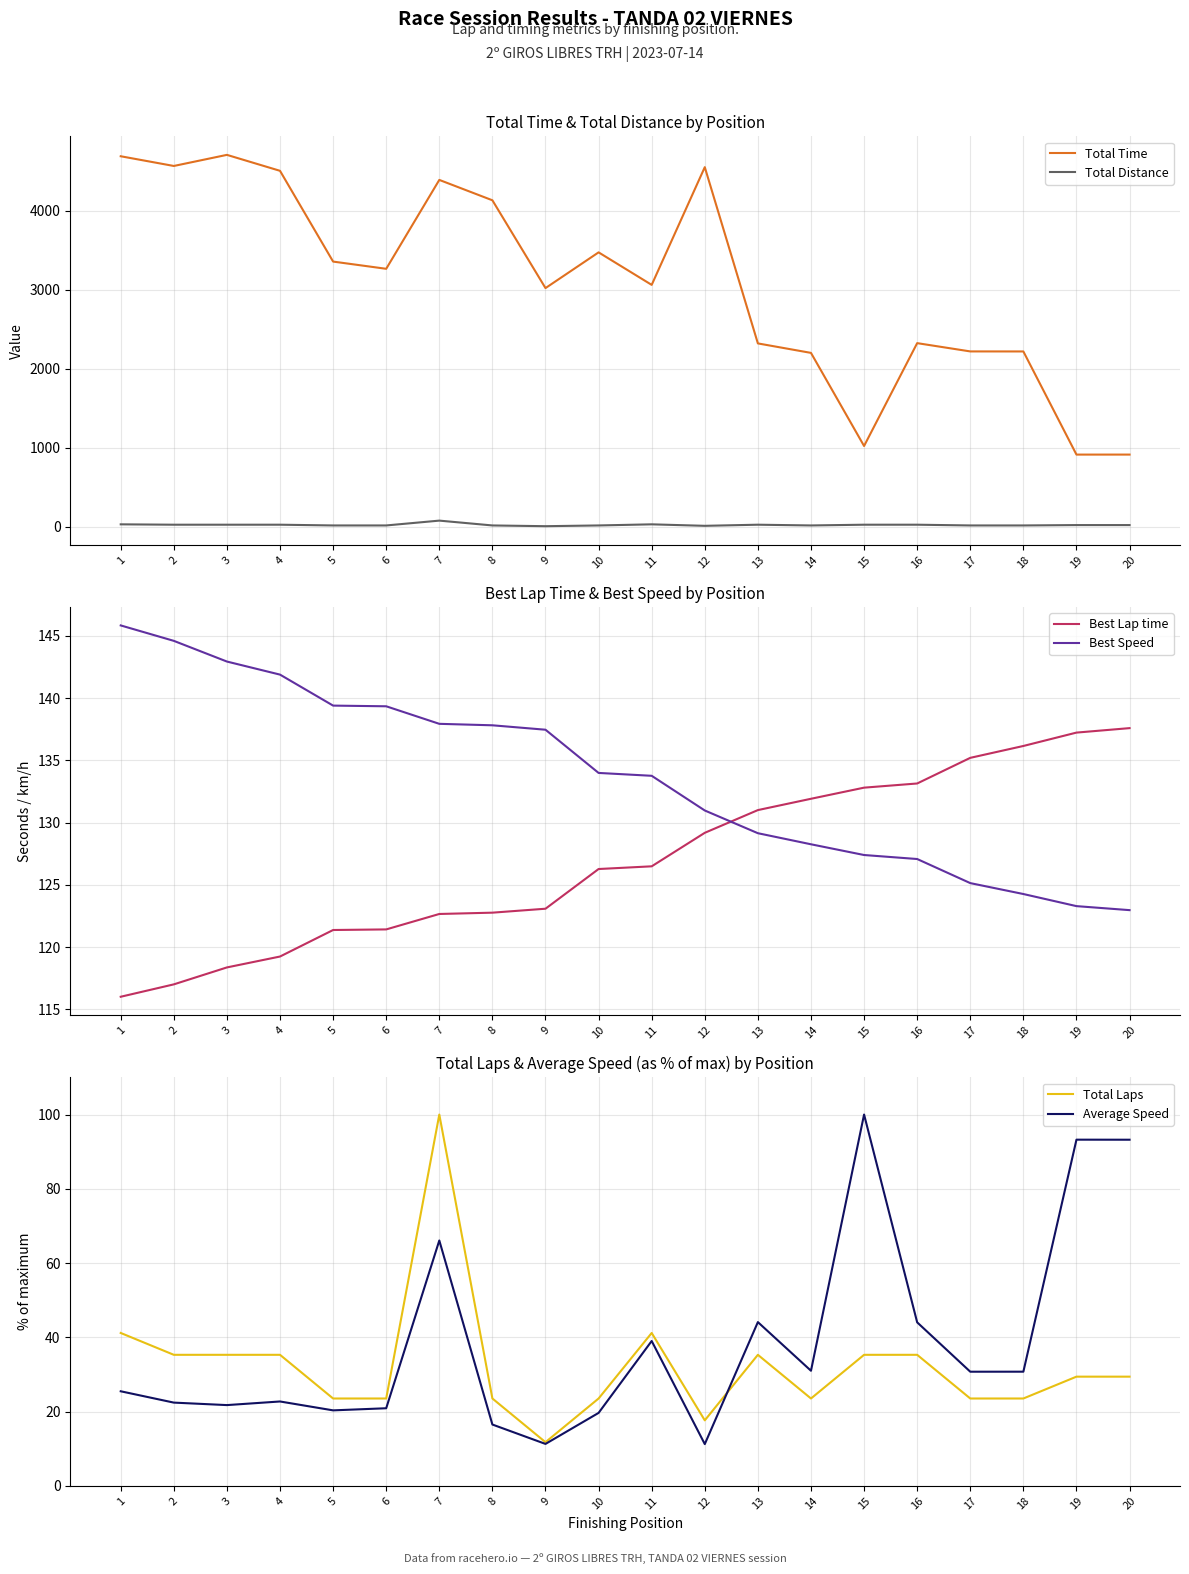

At how many categories does at least one series exceed 65?

20